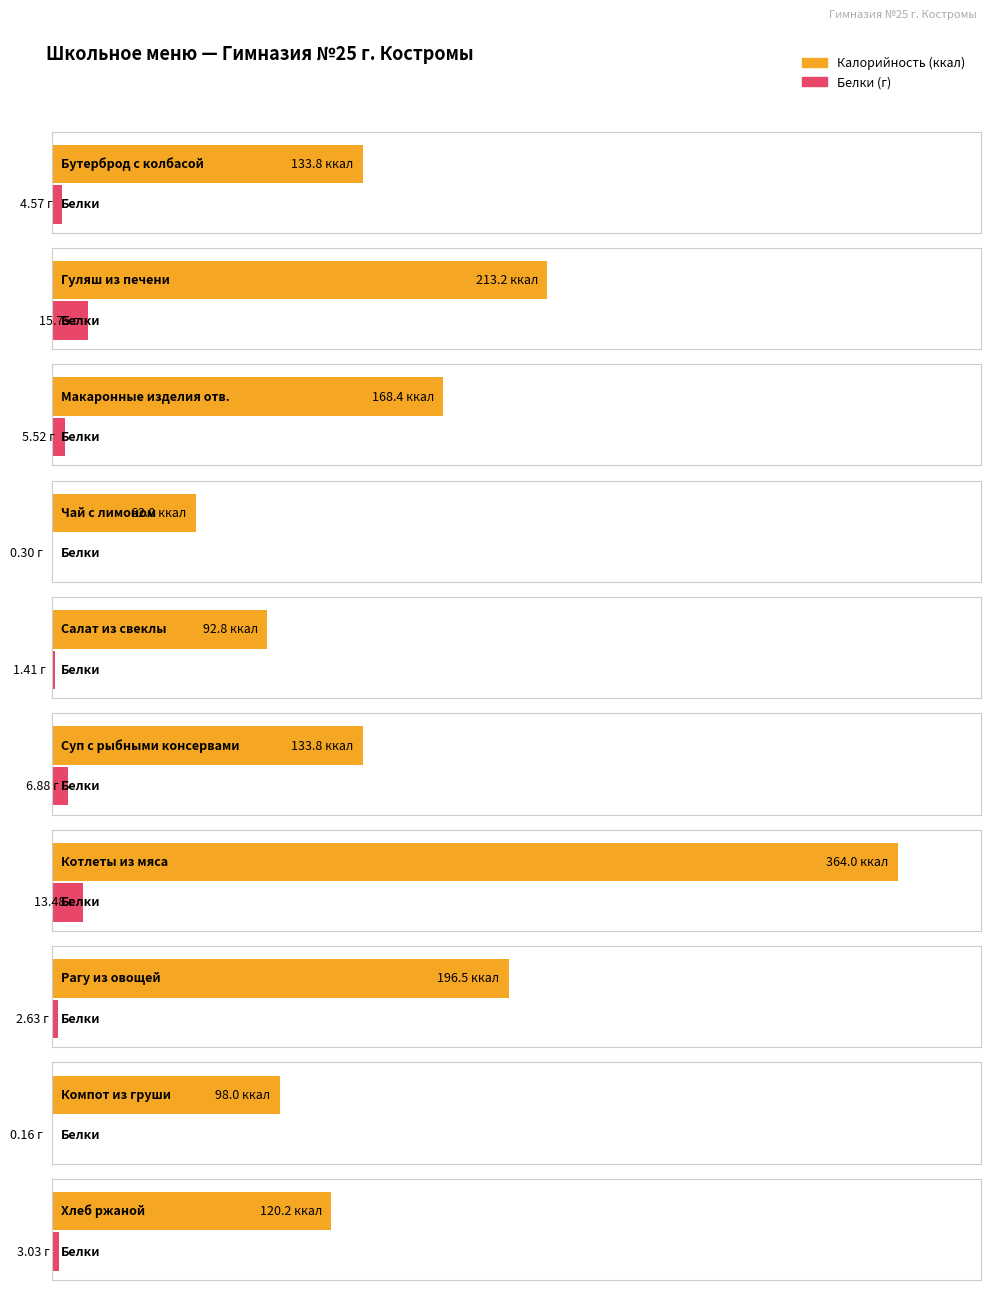

The Белки series shows 4.6 at Бутерброд с колбасой. True or false?

True